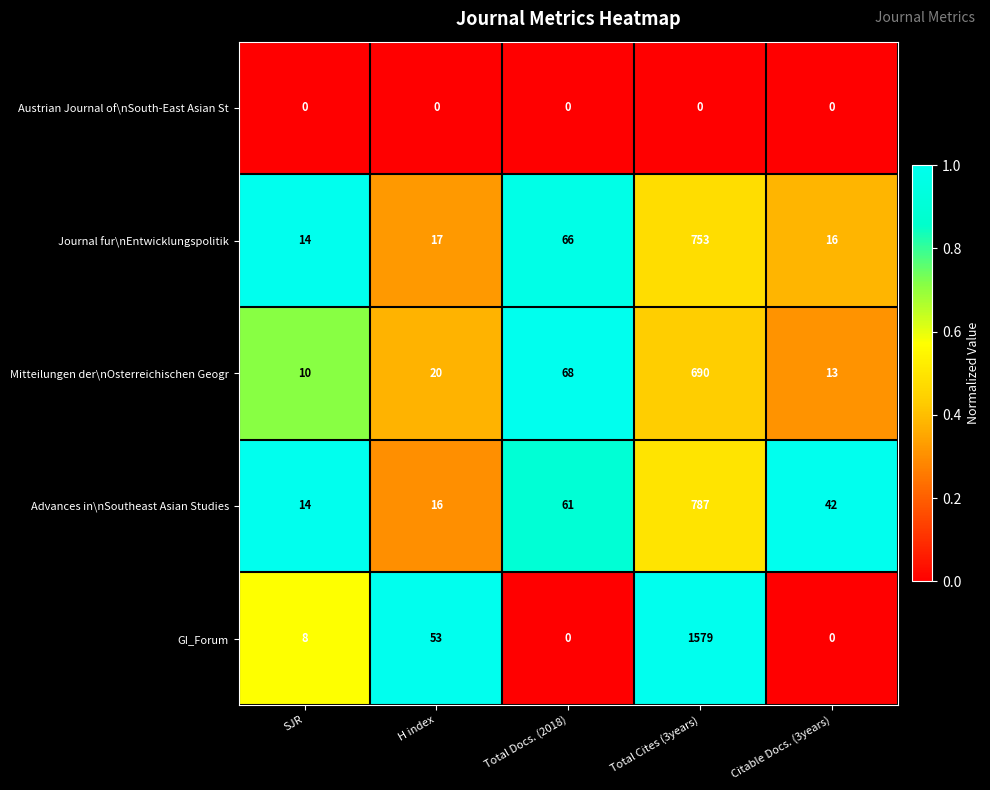

The Mitteilungen der\nOsterreichischen Geogr series shows 18 at SJR. True or false?

False